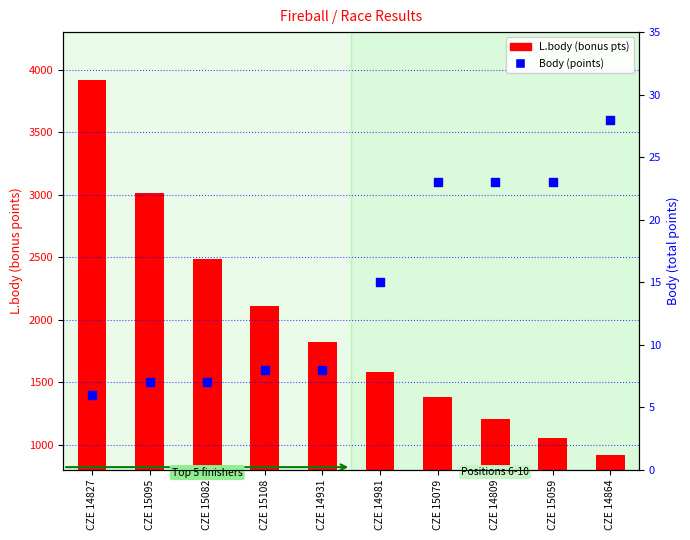

Which series reaches the minimum Y coordinate?

Body (points)